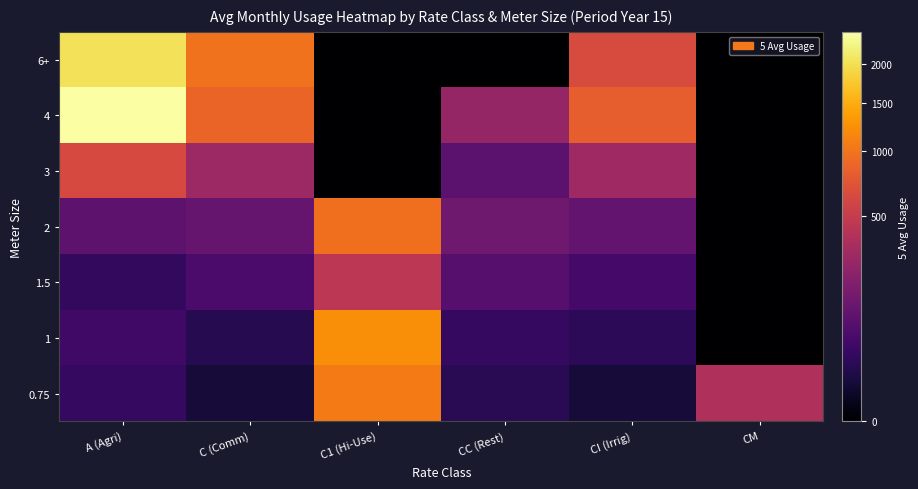

What is the greatest value displayed?

2481.5